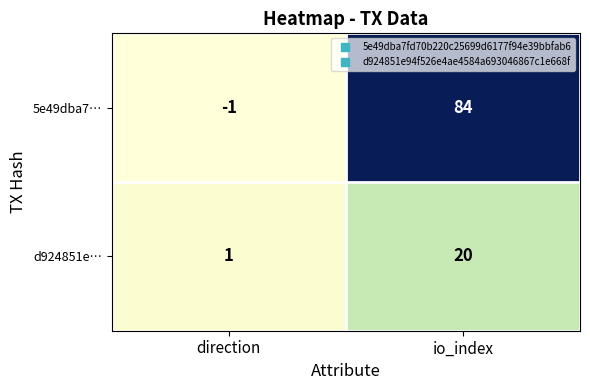

True or false: d924851e… has a value of 34 at io_index.

False